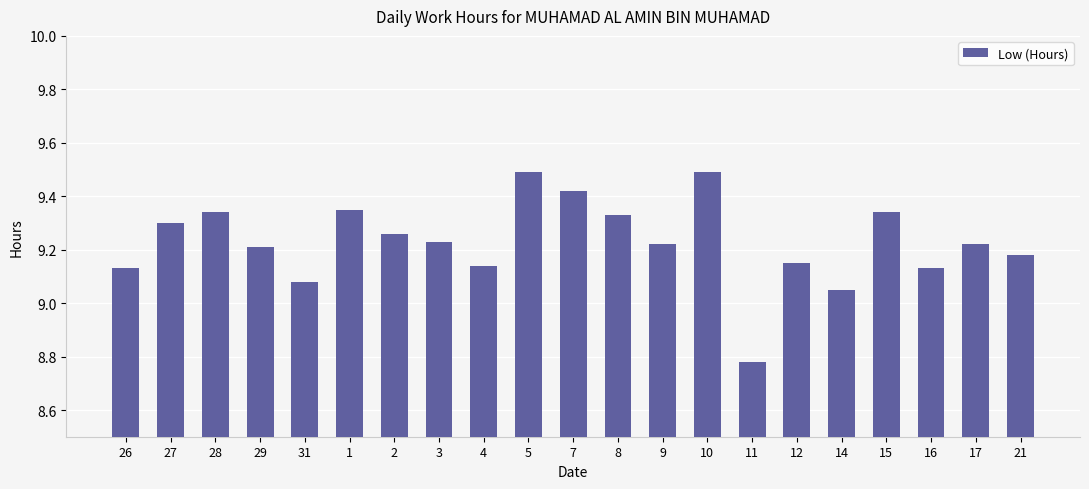

True or false: the data shows 14.0 at 28.

False